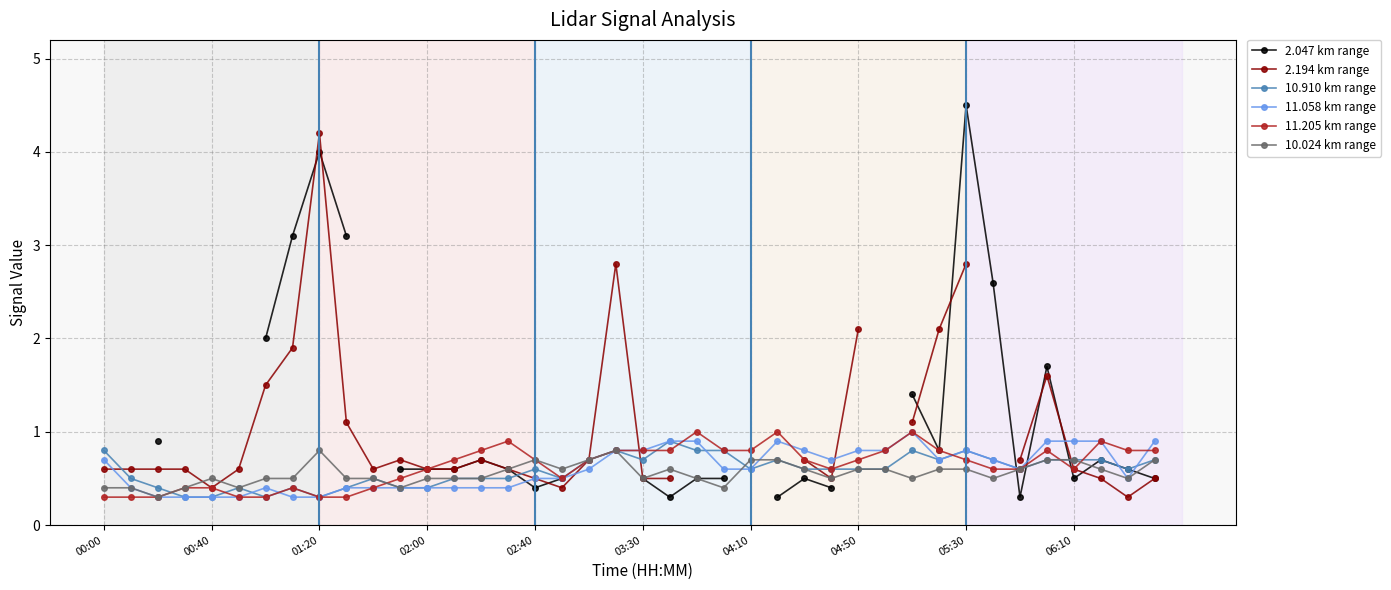

What is the maximum value for 11.205 km range?

1.0